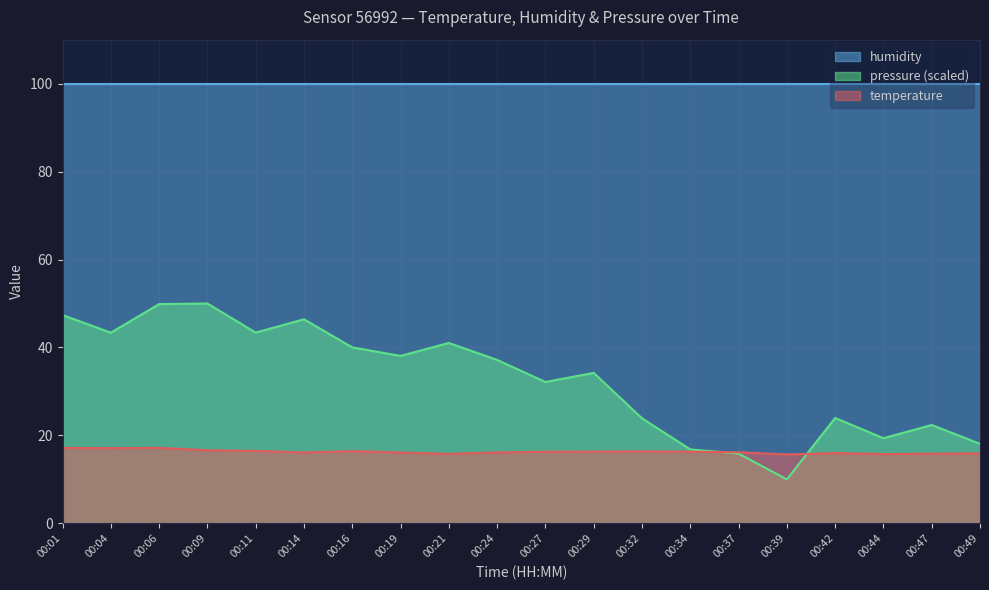

Where do temperature and pressure_norm first cross each other?

00:34 and 00:37